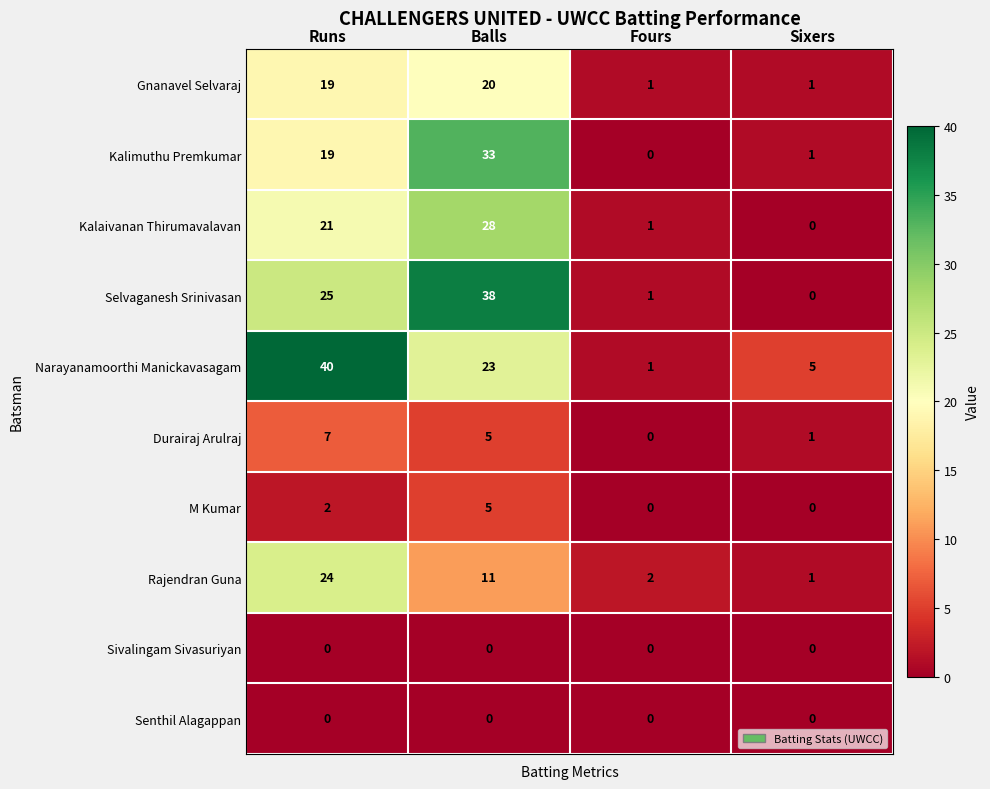

Rank the categories by Kalimuthu Premkumar value from highest to lowest.

Balls, Runs, Sixers, Fours